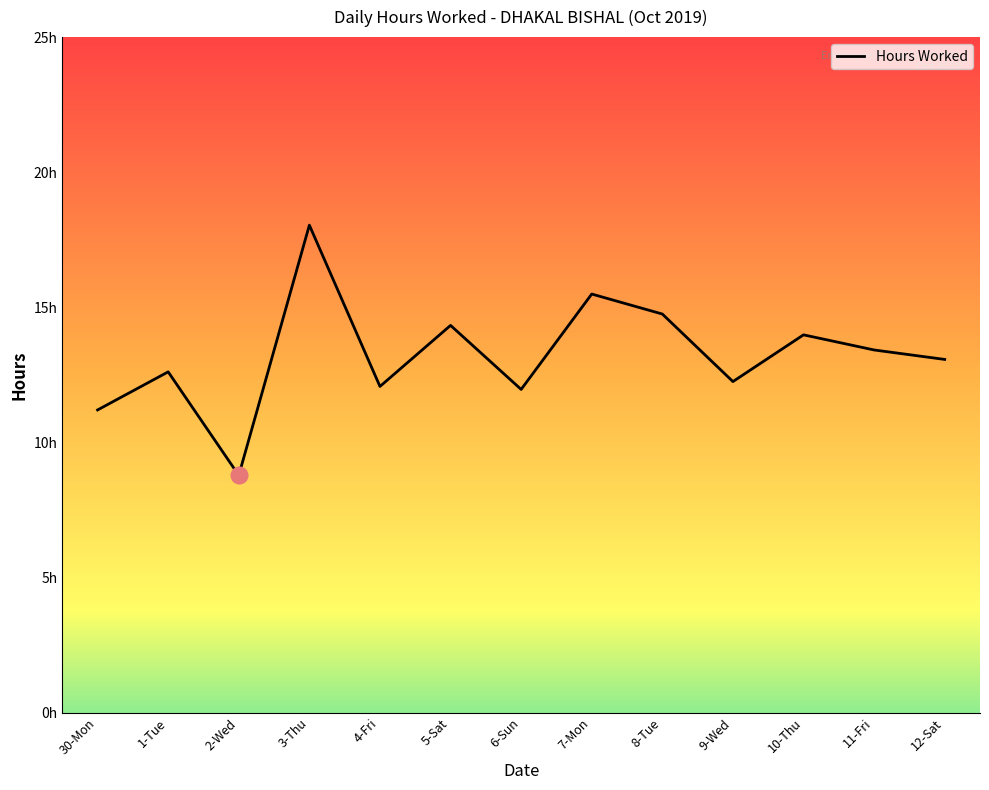

How many points are lower than both their immediate neighbors (excluding endpoints)?

4